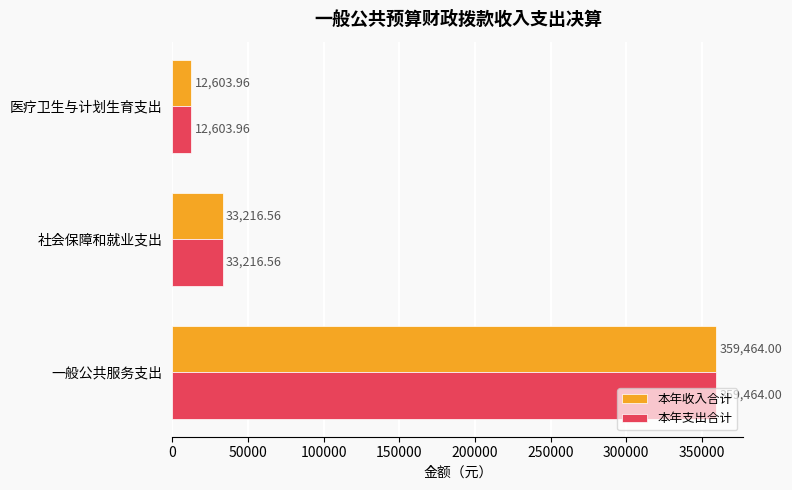

What is the difference between the 本年支出合计 values at 一般公共服务支出 and 医疗卫生与计划生育支出?

346860.0